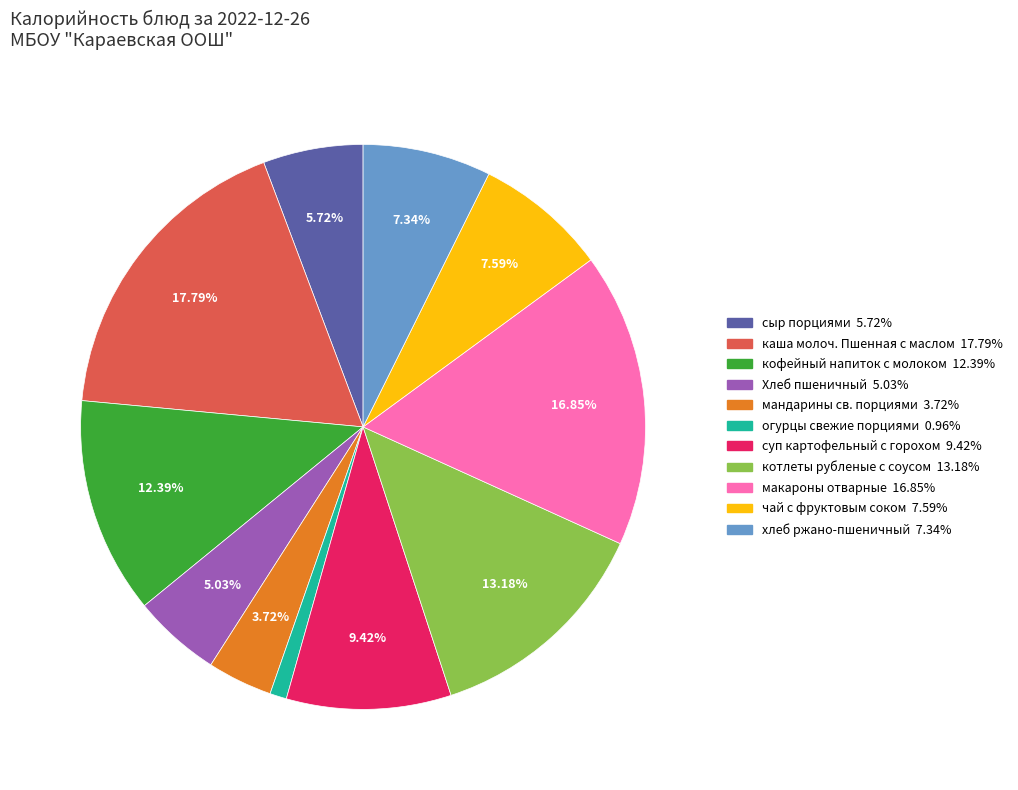

Is it true that котлеты рубленые с соусом is 13% of the pie?

True